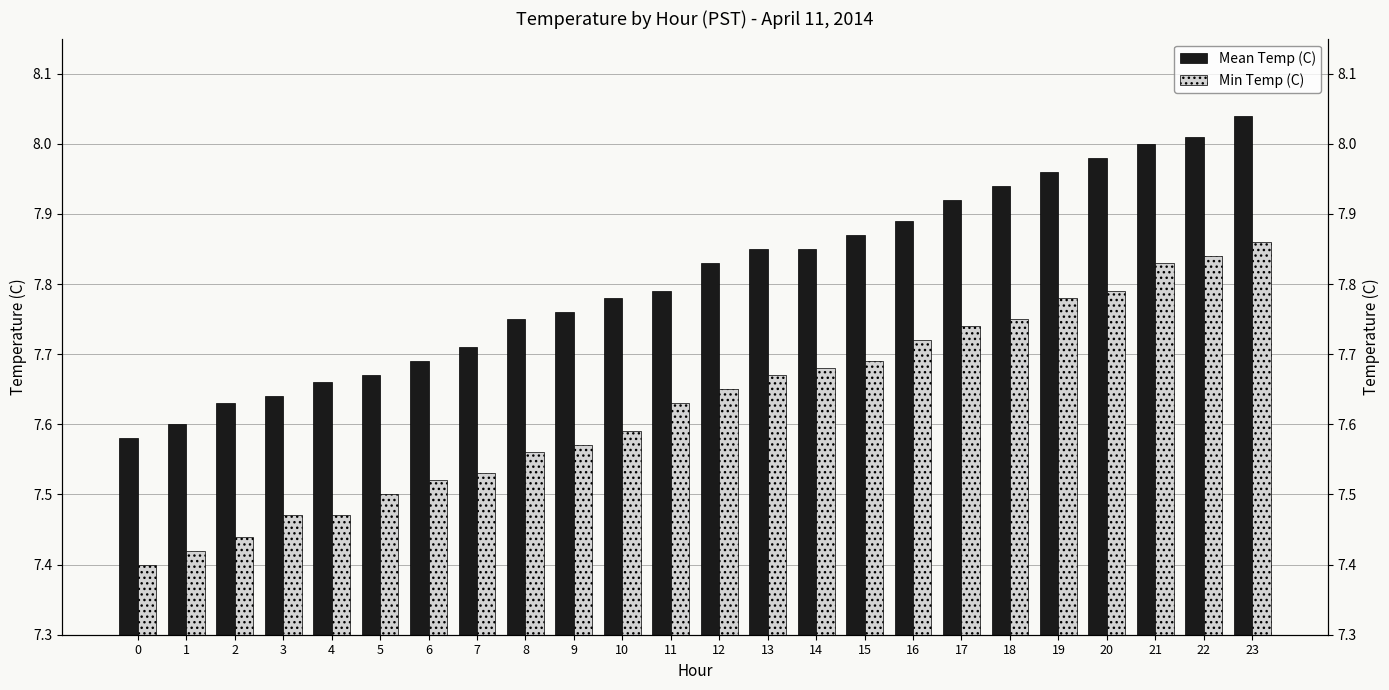

What is the difference between the highest and lowest values at 9?

0.2